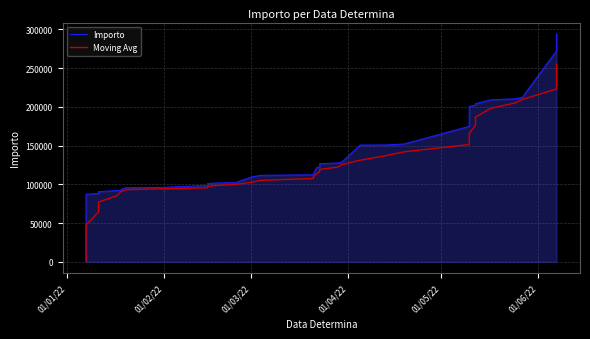

The Importo series shows 149126.1 at 6. True or false?

False